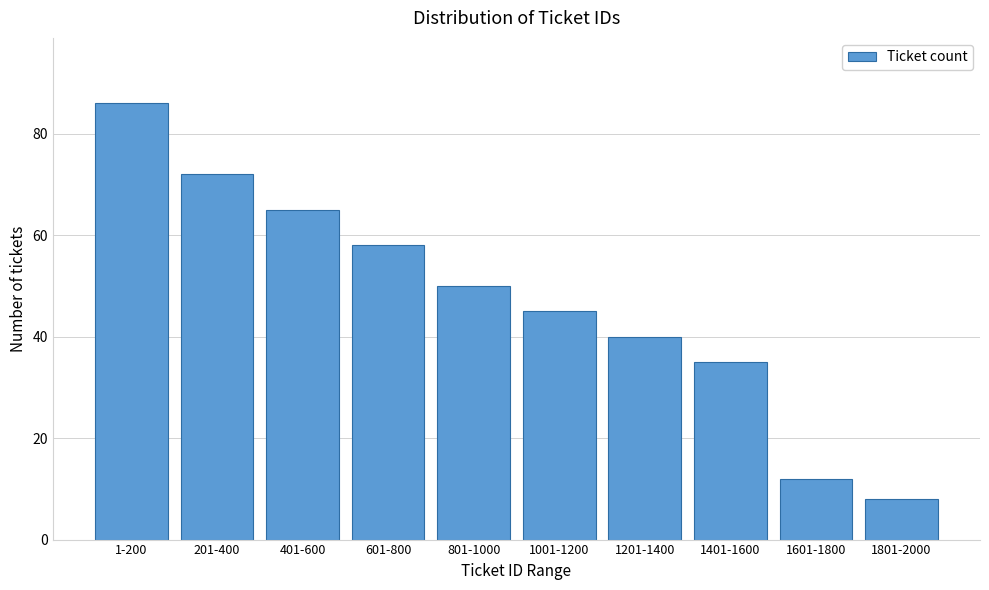

Reading left to right, extract all data points from this chart.

1-200=86	201-400=72	401-600=65	601-800=58	801-1000=50	1001-1200=45	1201-1400=40	1401-1600=35	1601-1800=12	1801-2000=8